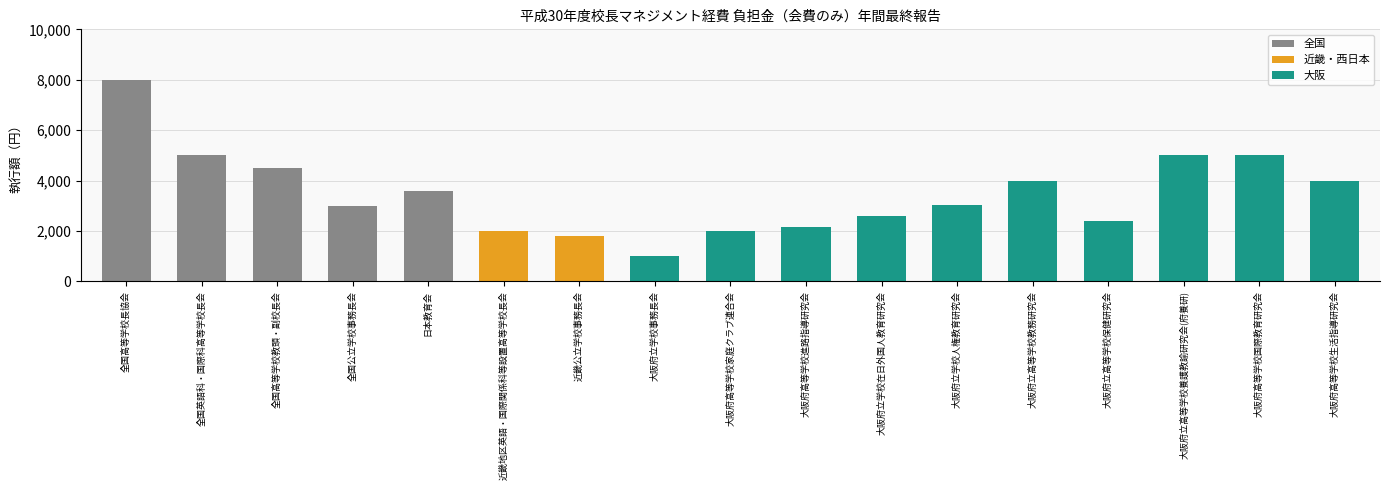

What is the sum of all values?

59080